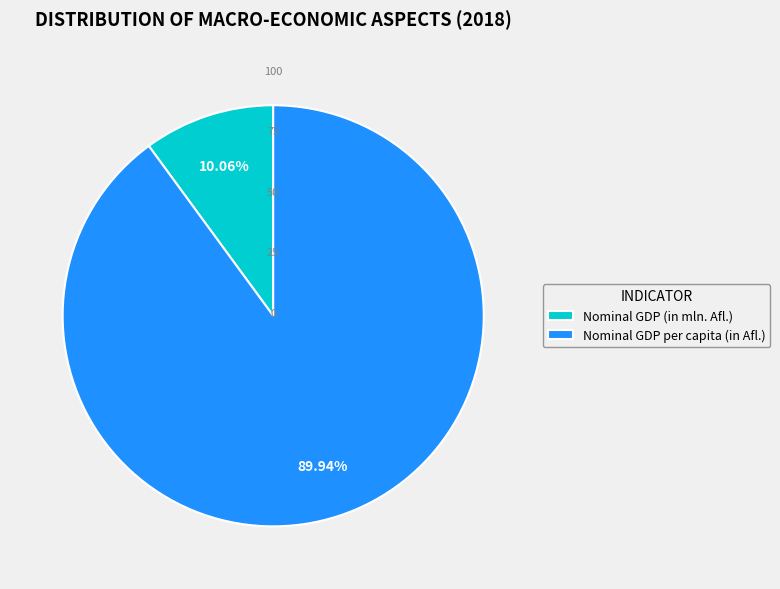

Count the number of slices in the pie.

2